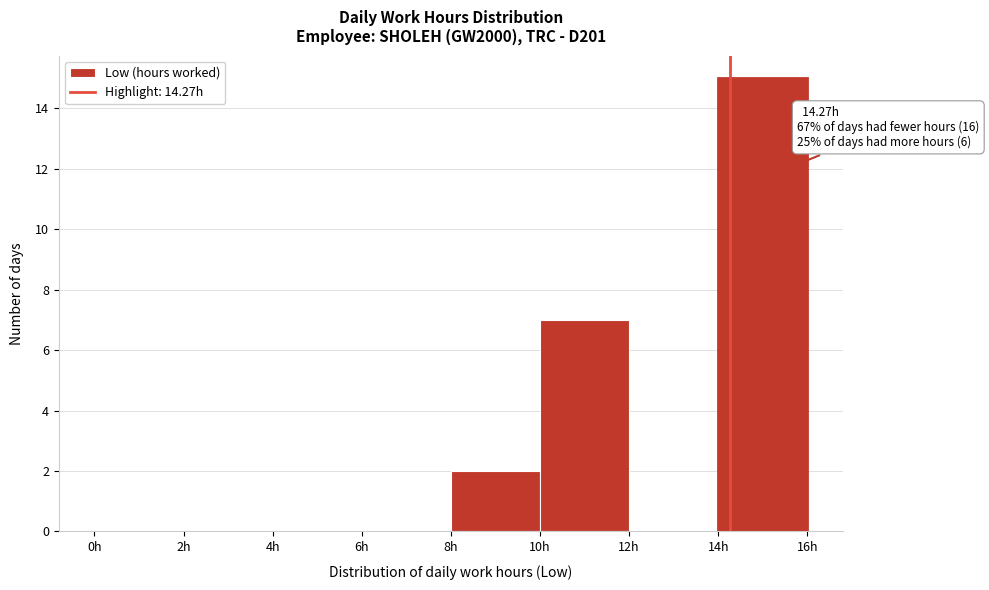

Which range on the x-axis has the tallest bar?

14 to 16